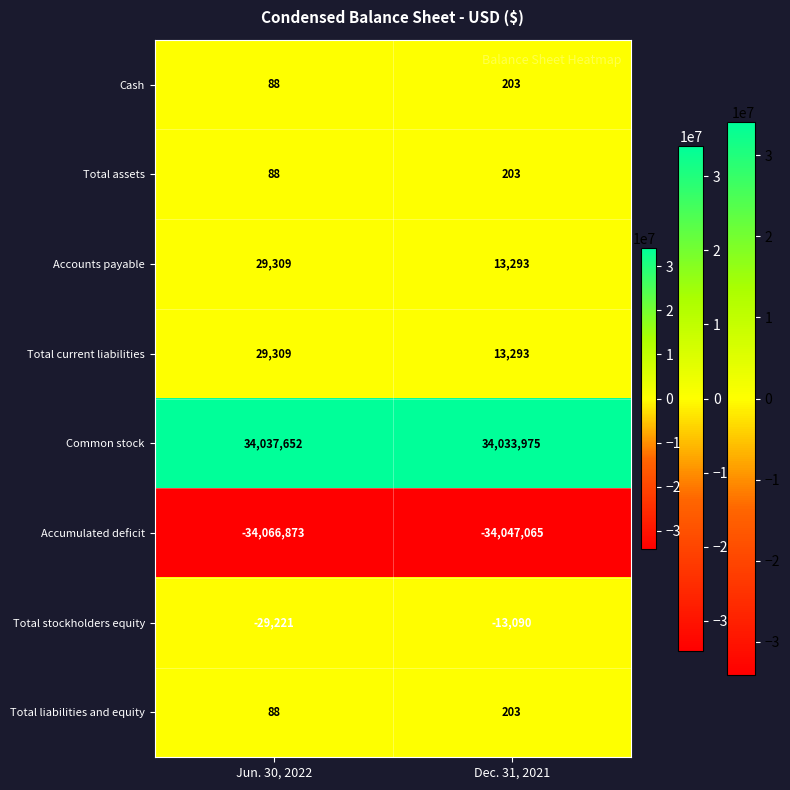

True or false: Common stock has a value of 12120132 at Dec. 31, 2021.

False